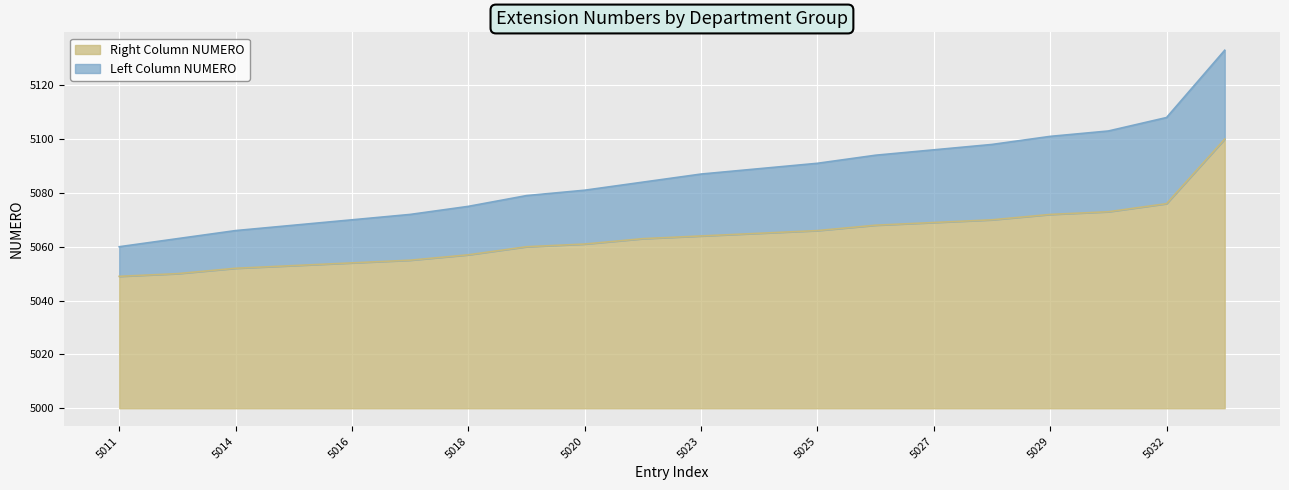

Rank the categories by value from lowest to highest.

5011, 5013, 5014, 5015, 5016, 5017, 5018, 5019, 5020, 5021, 5023, 5024, 5025, 5026, 5027, 5028, 5029, 5030, 5032, 5033